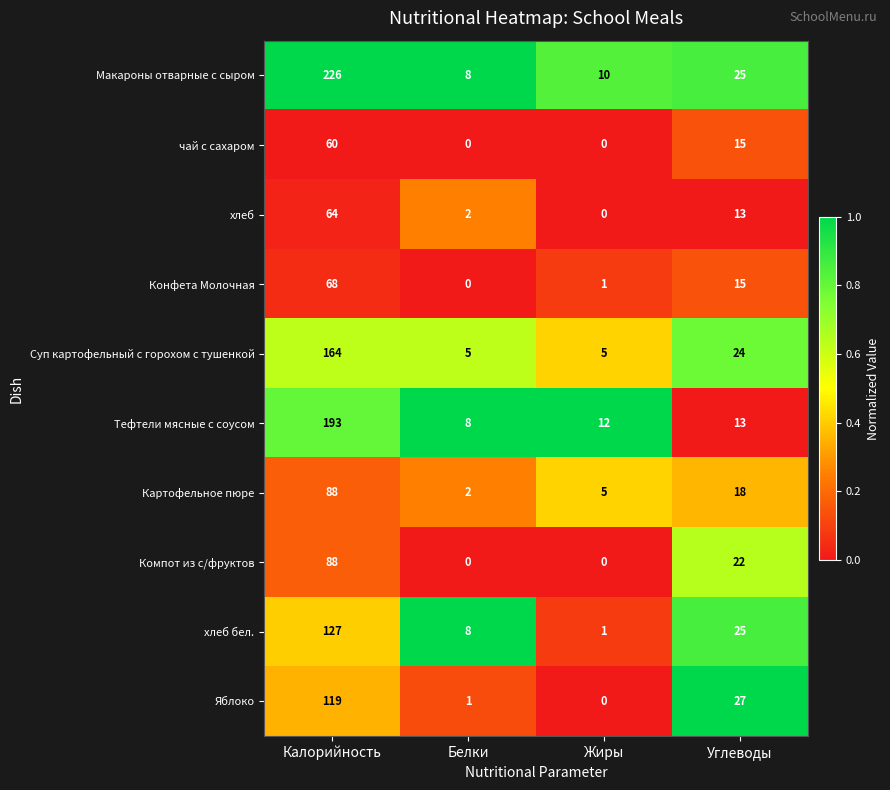

Count the number of categories in the chart.

4